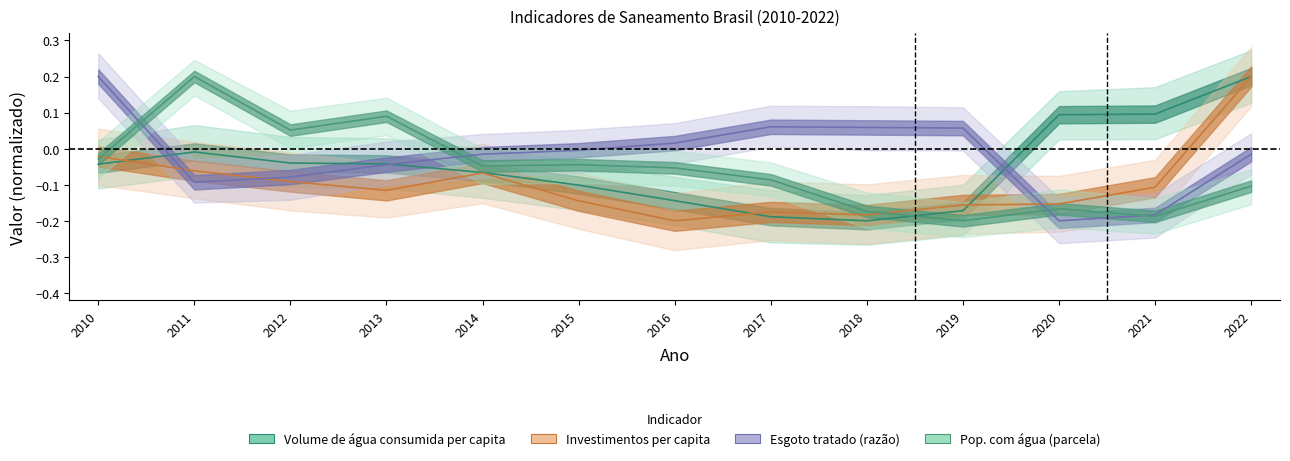

Does the chart have visible grid lines?

No